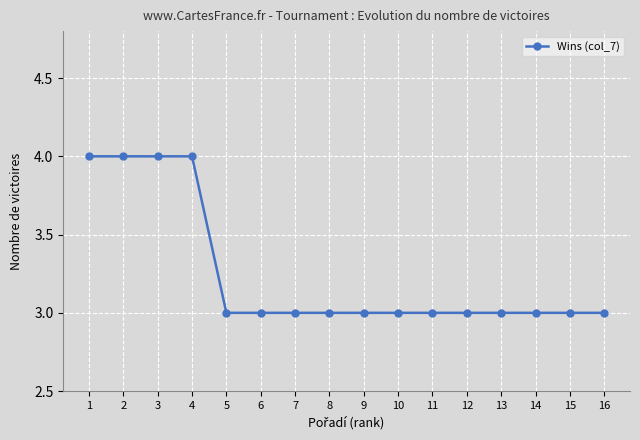

How many lines are shown in the chart?

1